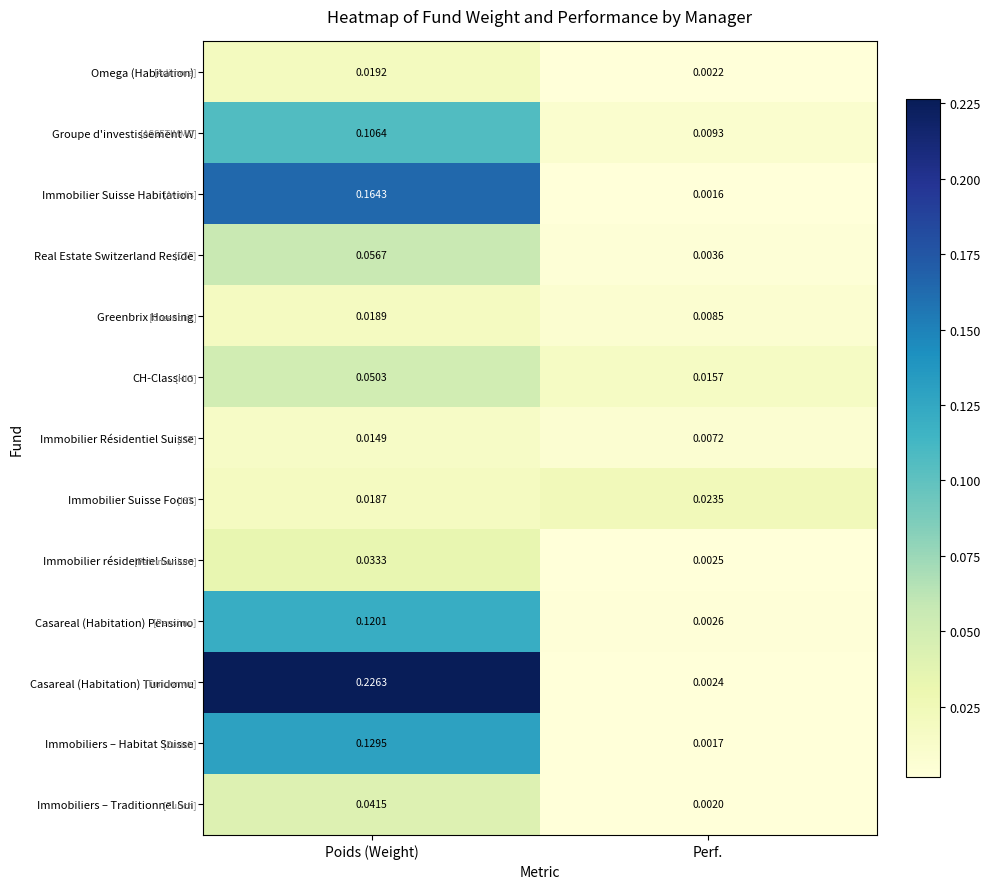

At how many categories does at least one series exceed 0?

2